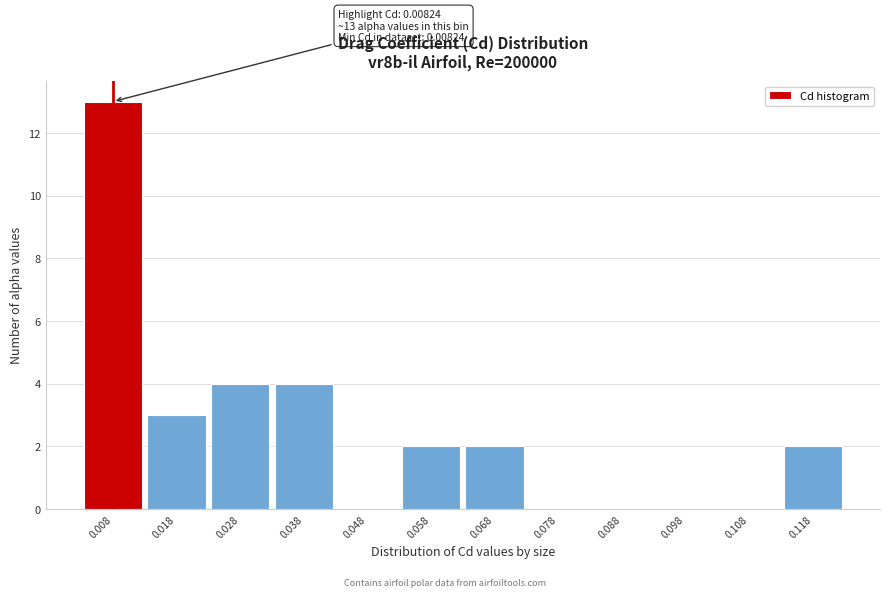

Reading left to right, transcribe all the data shown in this chart.

0.008=13	0.018=3	0.028=4	0.038=4	0.048=0	0.058=2	0.068=2	0.078=0	0.088=0	0.098=0	0.108=0	0.118=2